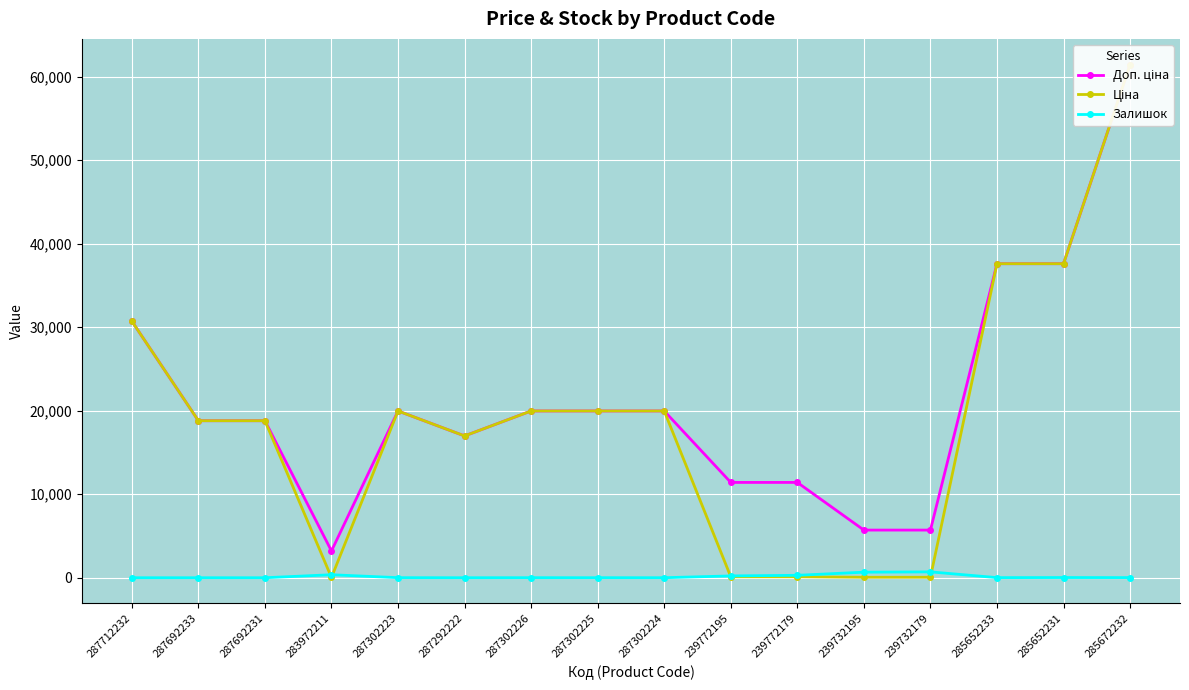

What is the total value across all series at 239772195?

11742.1